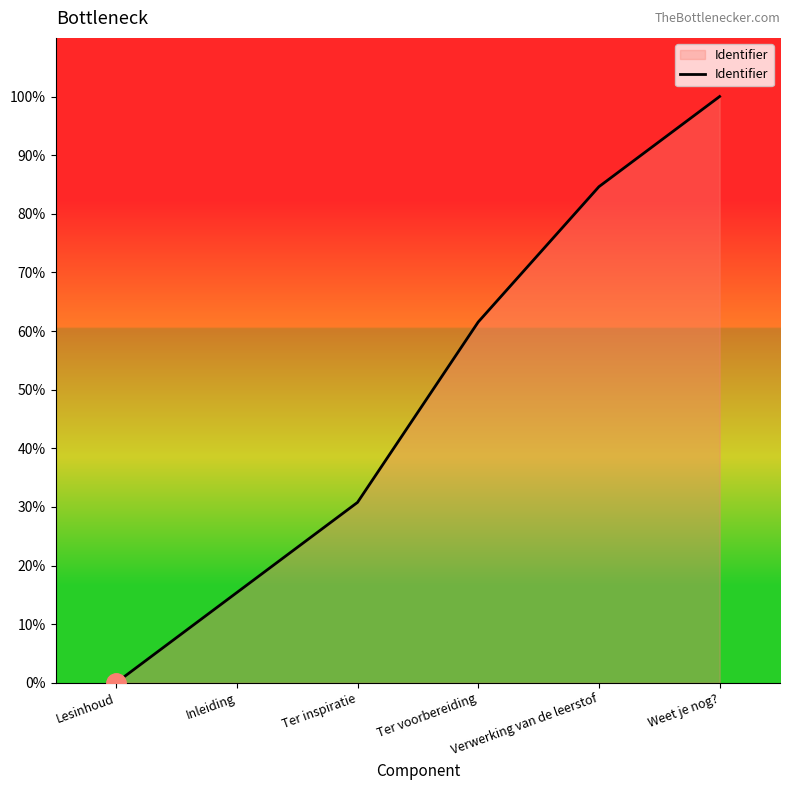

What is the maximum value shown in the chart?

100.0